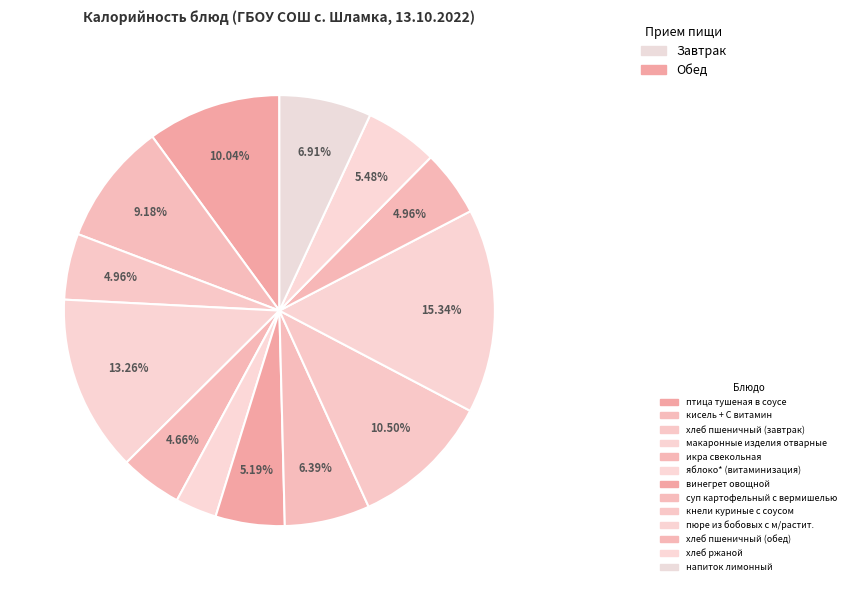

How many segments does this pie chart have?

13